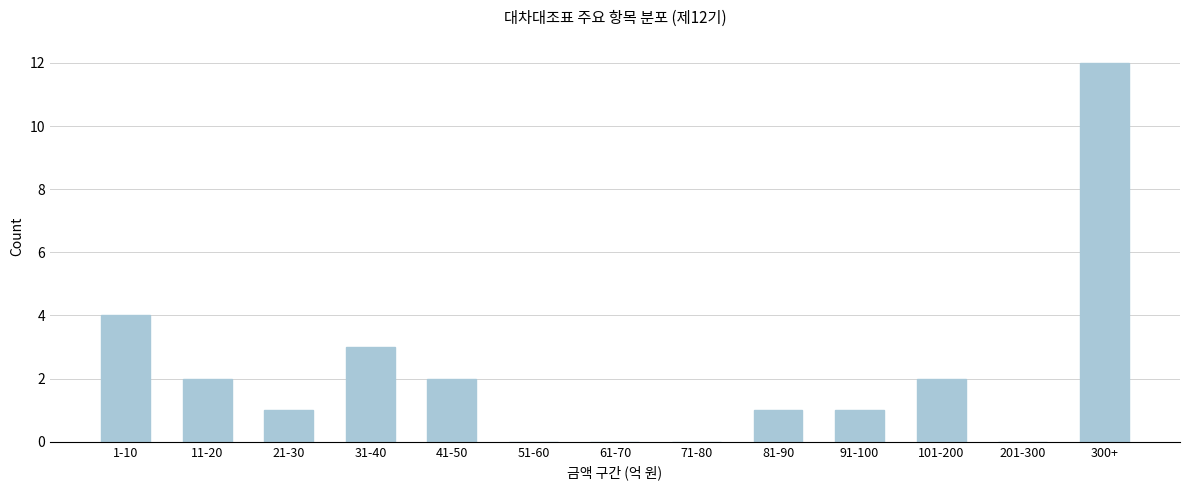

Reading right to left, what are all the values shown in this chart?

300+=12	201-300=0	101-200=2	91-100=1	81-90=1	71-80=0	61-70=0	51-60=0	41-50=2	31-40=3	21-30=1	11-20=2	1-10=4